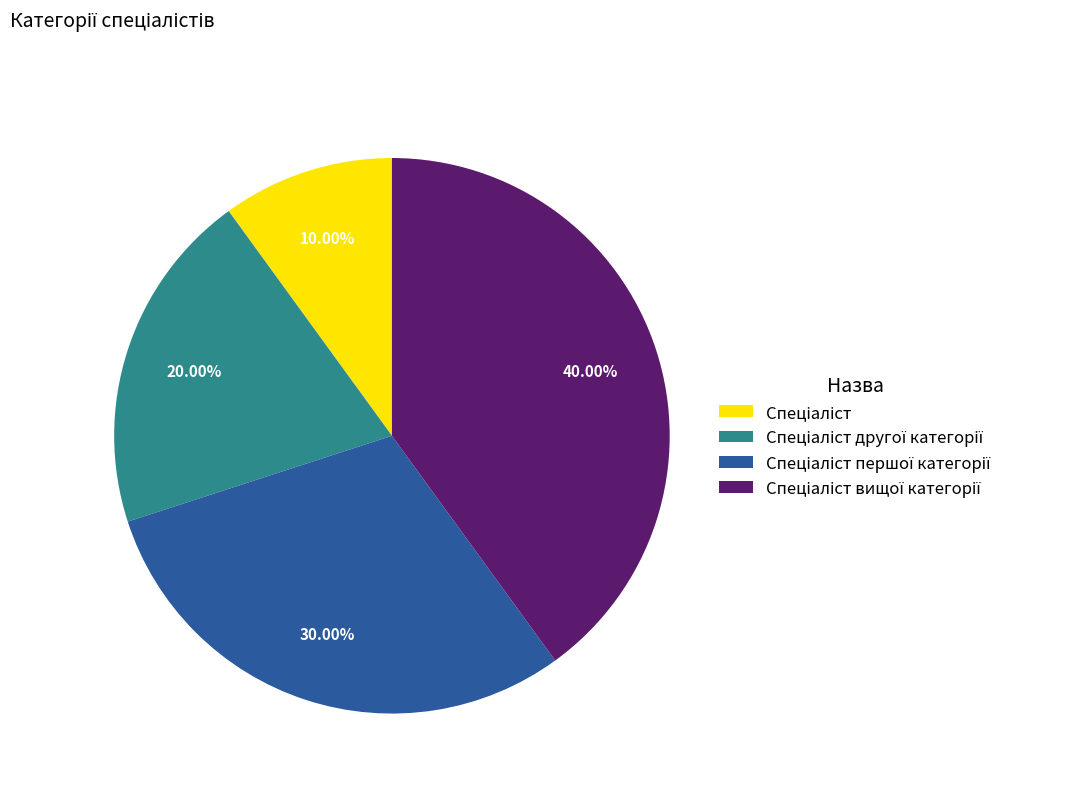

Count the number of slices in the pie.

4